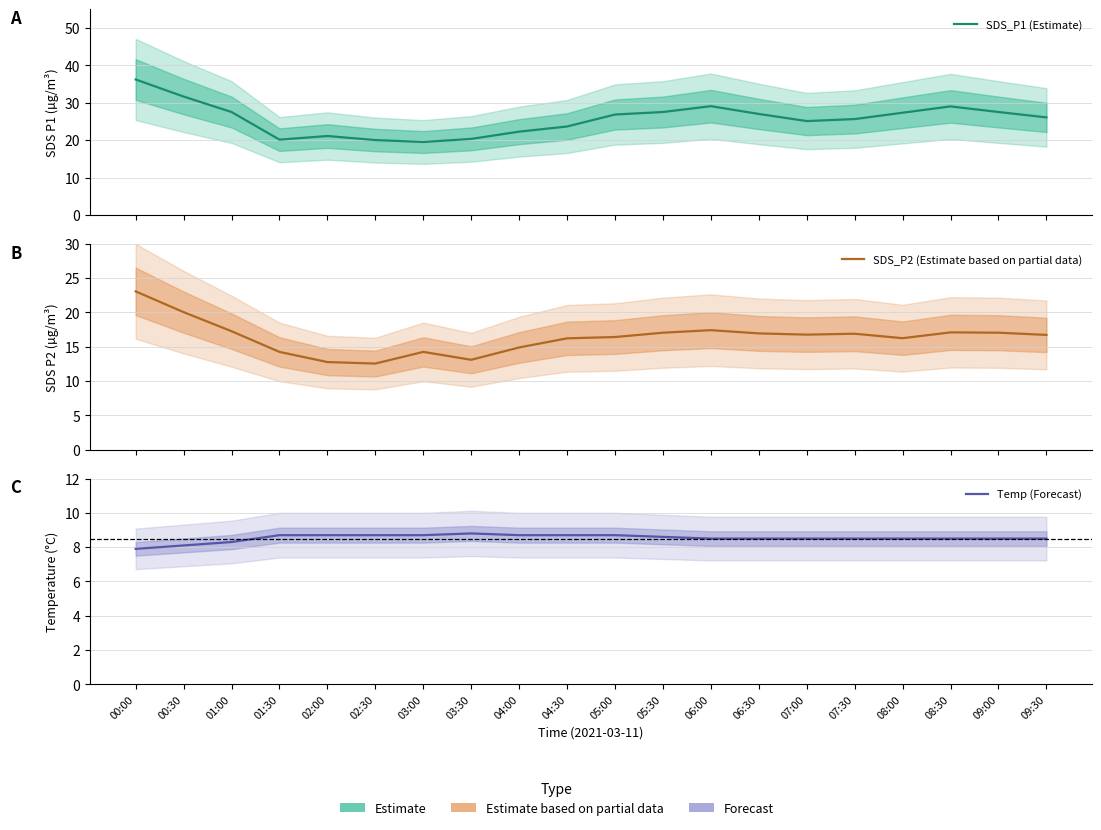

At how many categories does at least one series exceed 13?

20